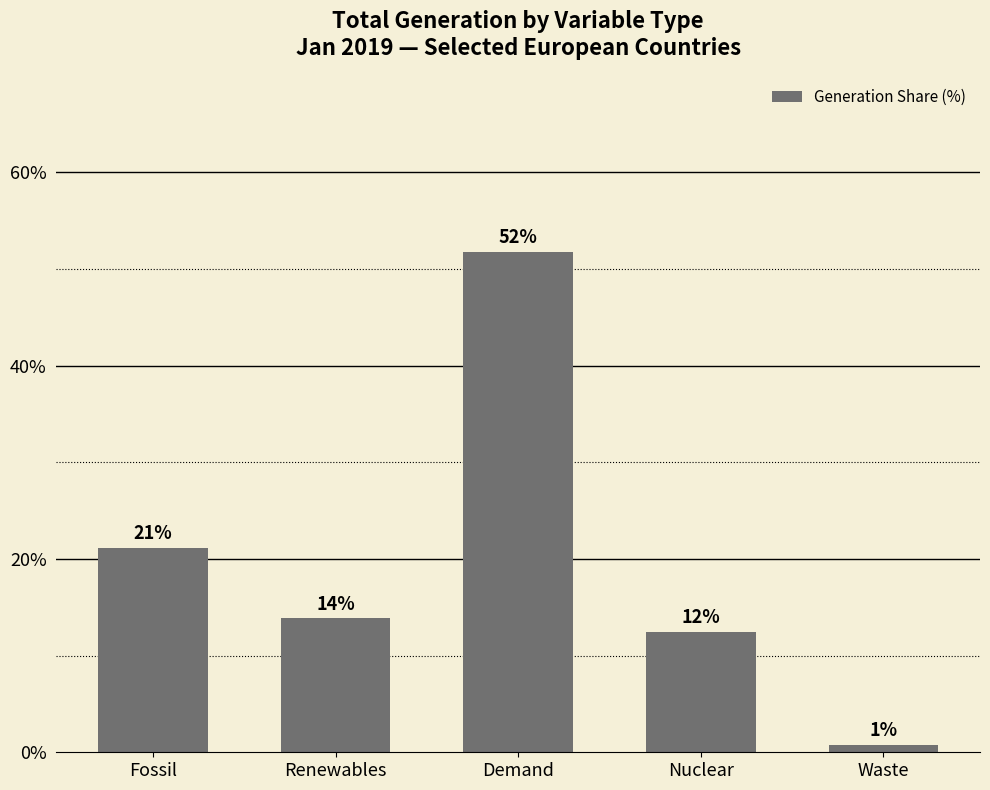

Is it true that the value at Waste is 1.2?

False